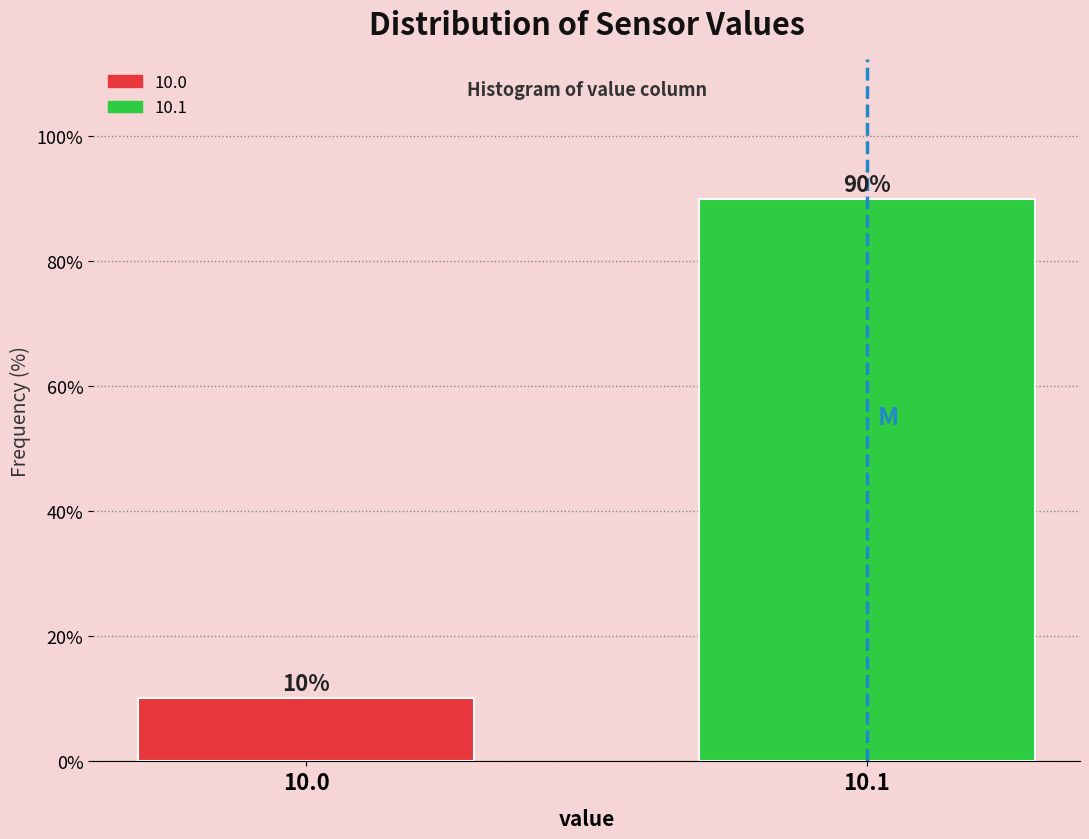

What is the approximate value at 10.0?

10.1